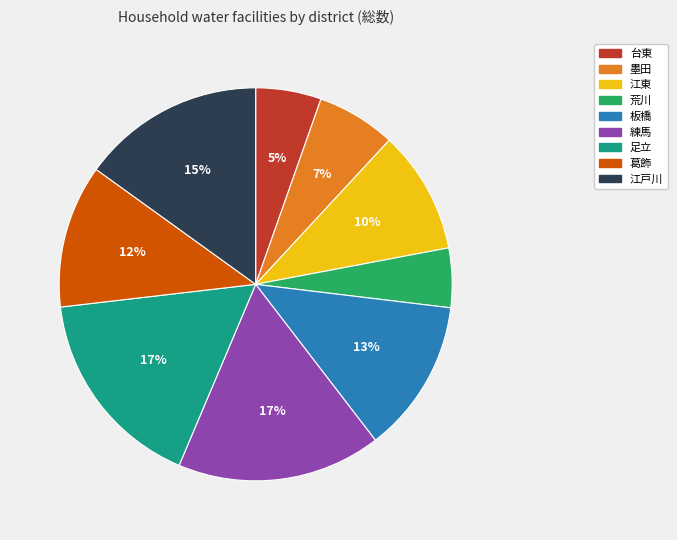

Combined, do 練馬 and 墨田 account for over 50%?

No